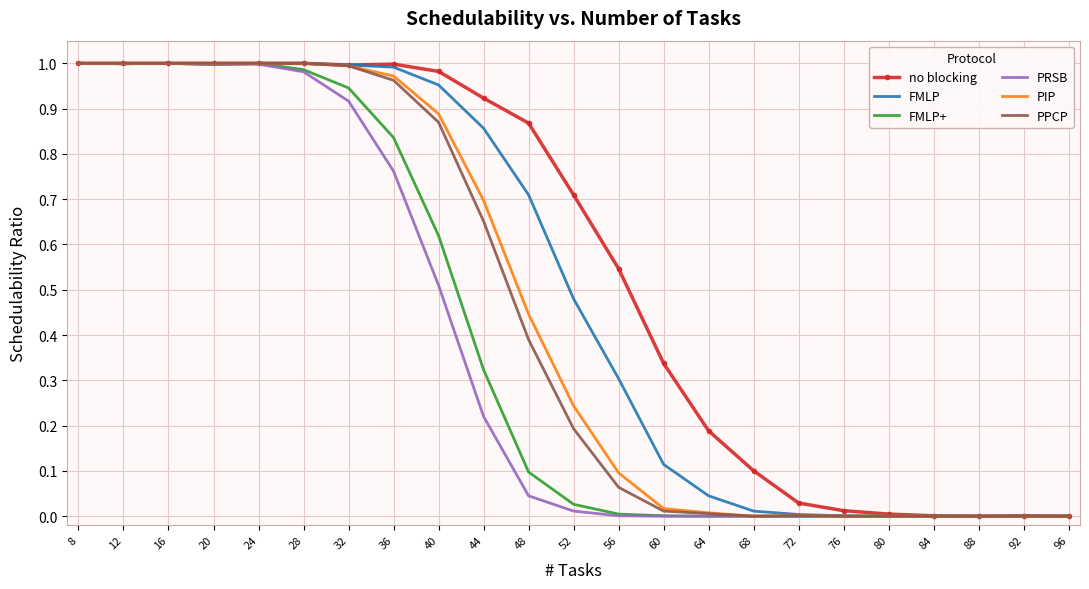

At 44, list the series in order from largest to smallest.

no blocking, FMLP, PIP, PPCP, FMLP+, PRSB